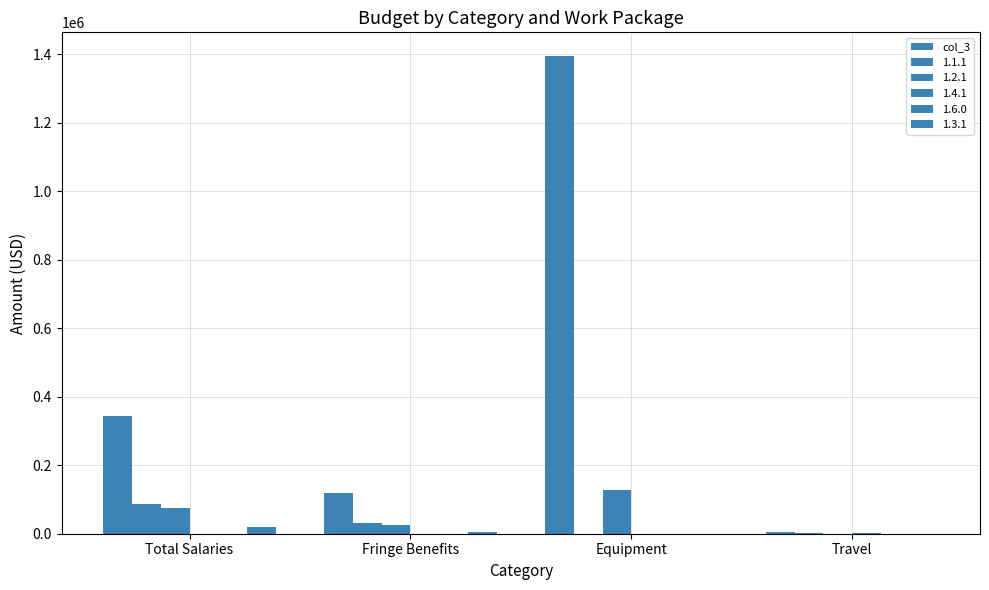

How many series are shown in this chart?

5